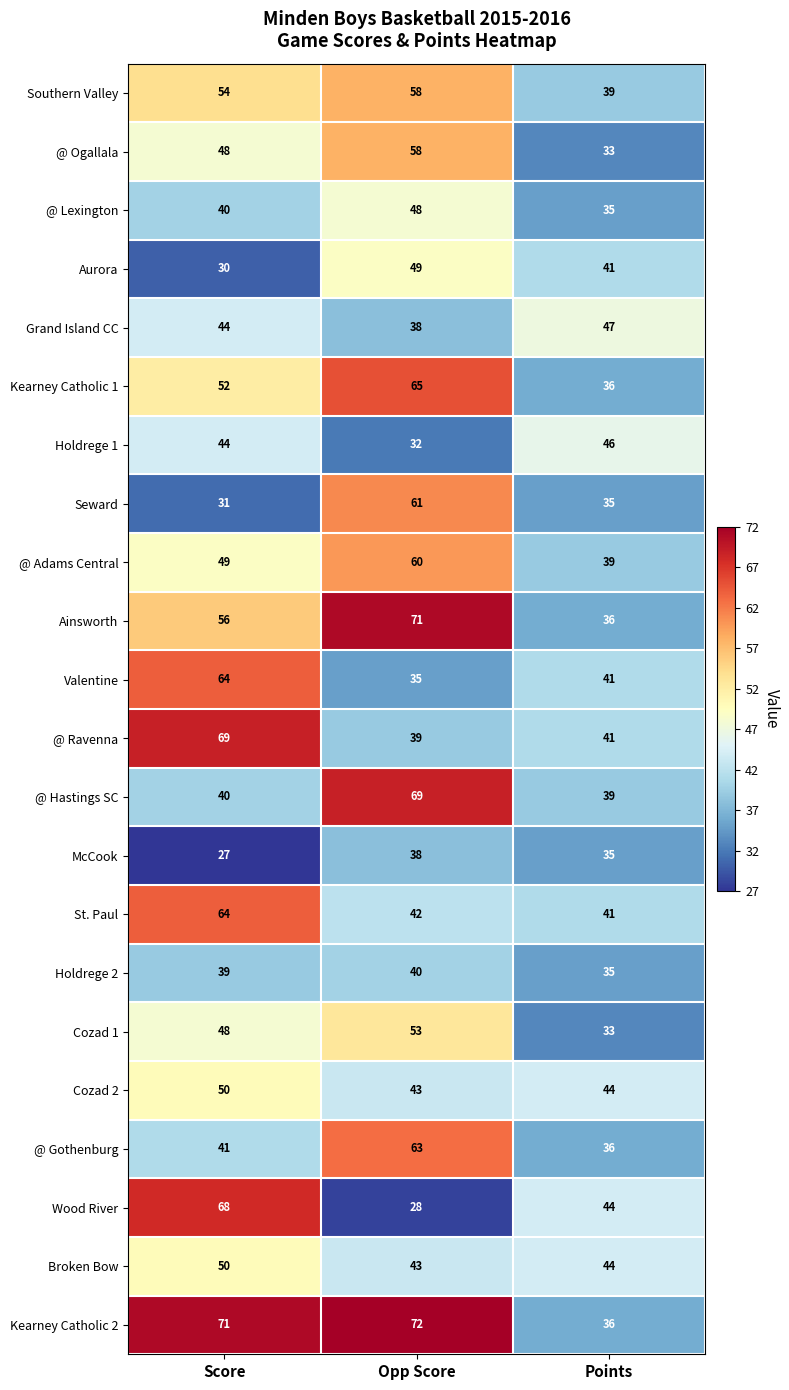

True or false: @ Gothenburg has a value of 50 at Points.

False